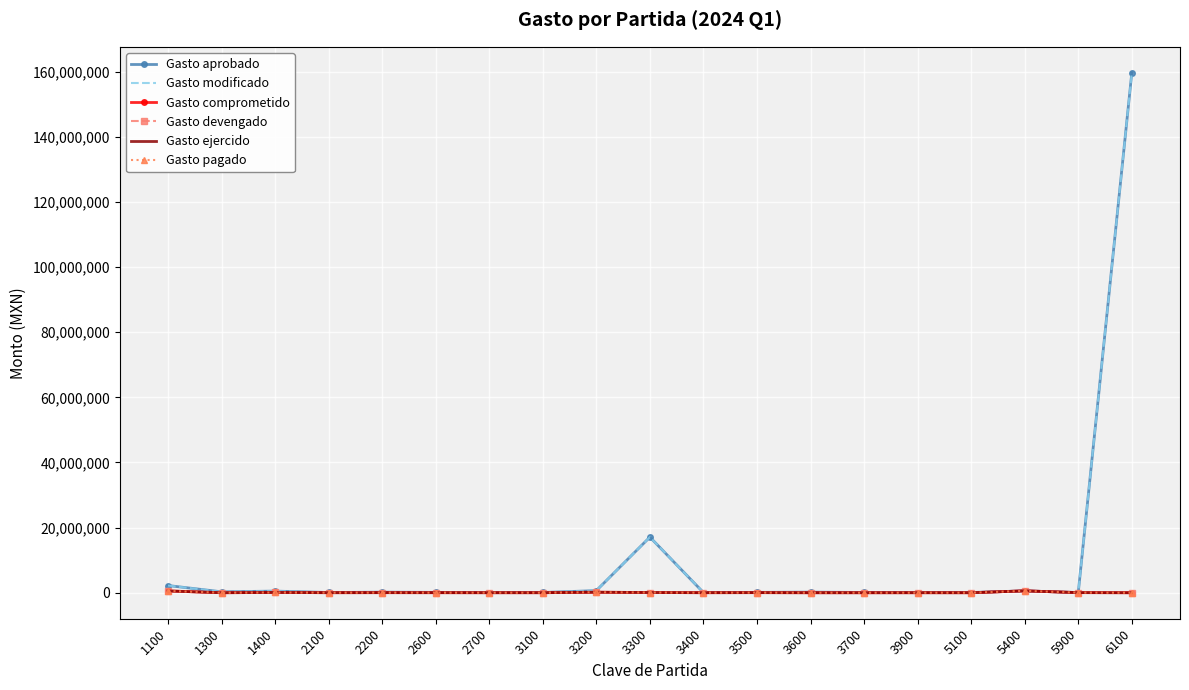

The Gasto pagado series shows 553107.8 at 1100. True or false?

True